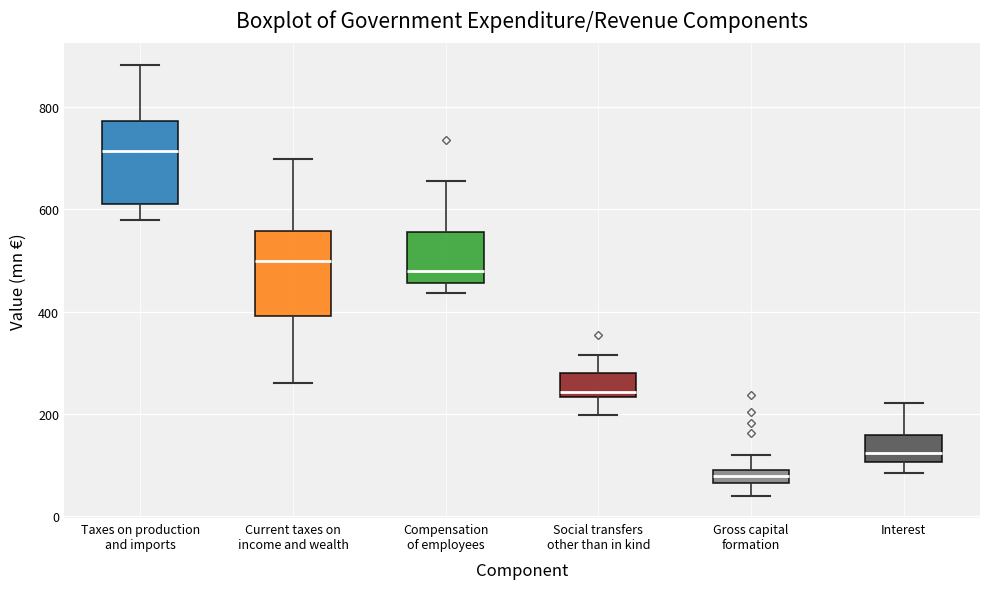

Where does the lower whisker of the box for Gross capital formation end on the y-axis? The values are not printed on the chart, so give them approximately, as read against the axis.

40